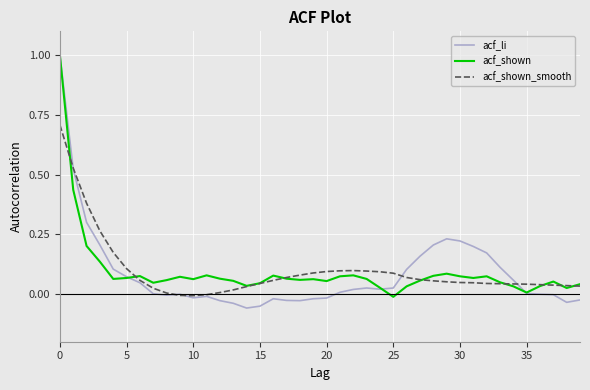

Which series has the largest range (max minus min)?

acf_li